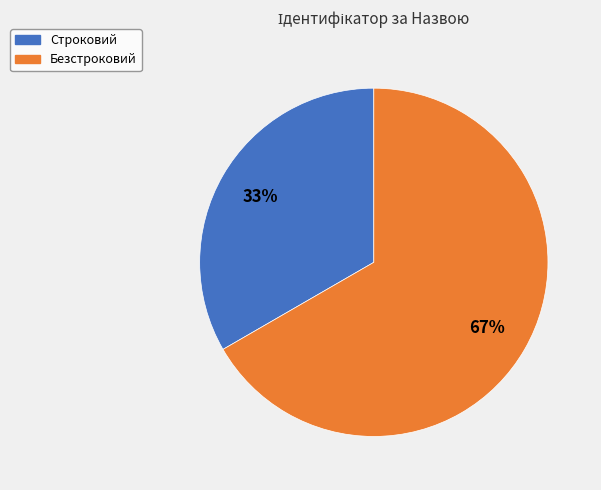

Approximately how many times larger is the value at Безстроковий compared to Строковий?

2.0